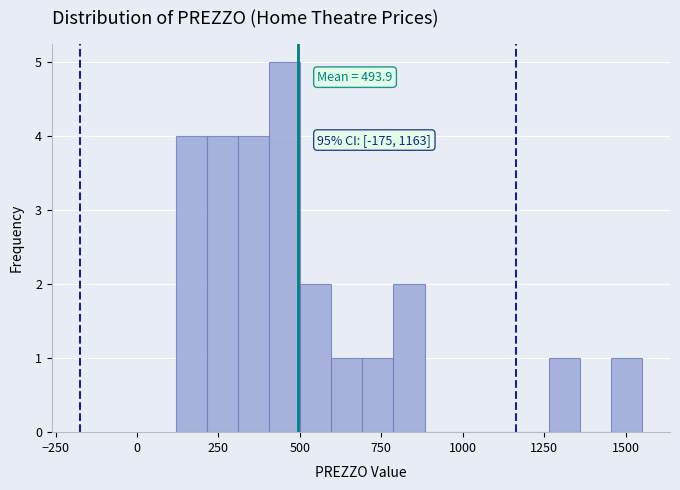

Around what value on the x-axis is the tallest bar? Give the approximate position of its centre, as read against the axis.

450